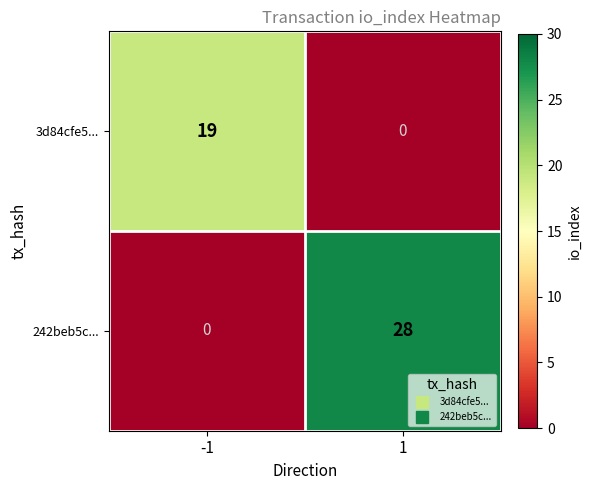

True or false: 3d84cfe5... has a value of 13 at -1.

False